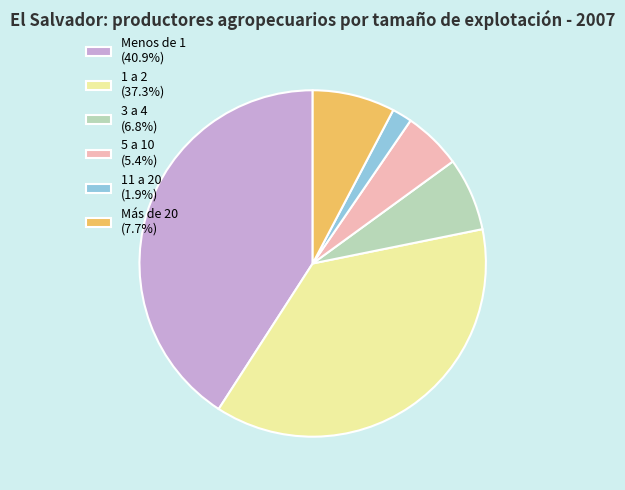

How many segments does this pie chart have?

6